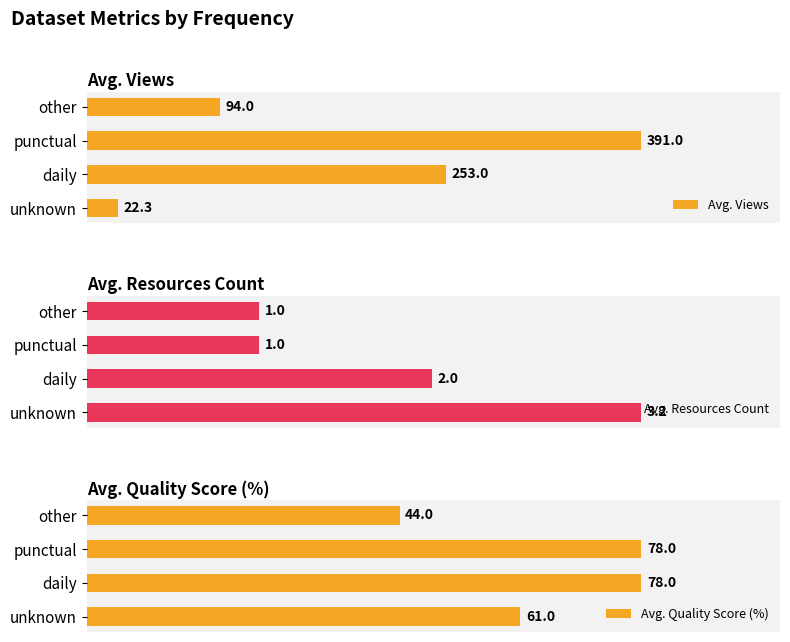

What is the difference between the maximum and second lowest values in the Avg. Quality Score (%) series?

17.0